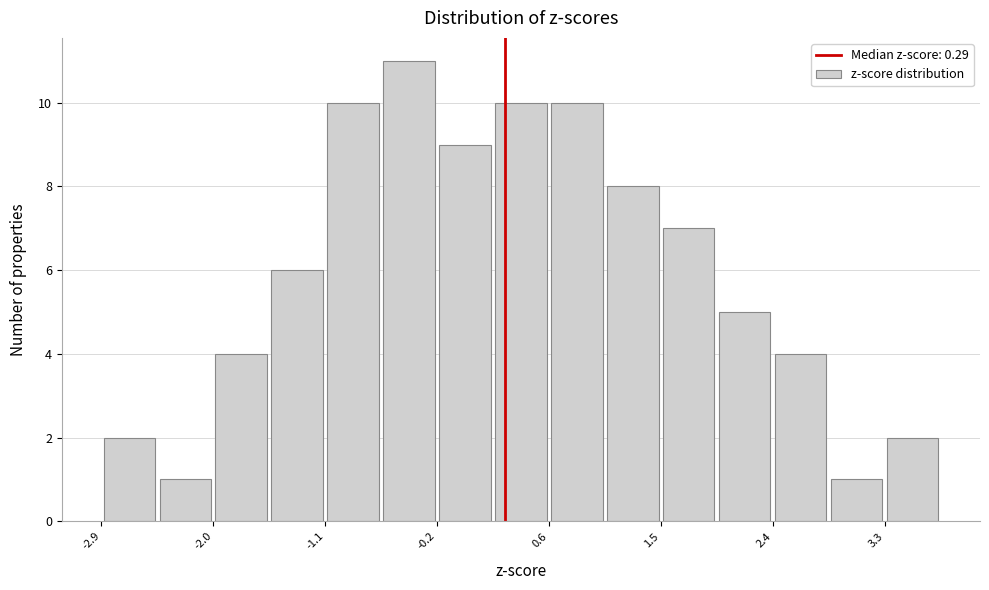

How tall is the bar that spans 3.3 to 3.7 on the x-axis? Neither the bar edges nor the heights are printed on the chart, so give them approximately, as read against the axes.

2